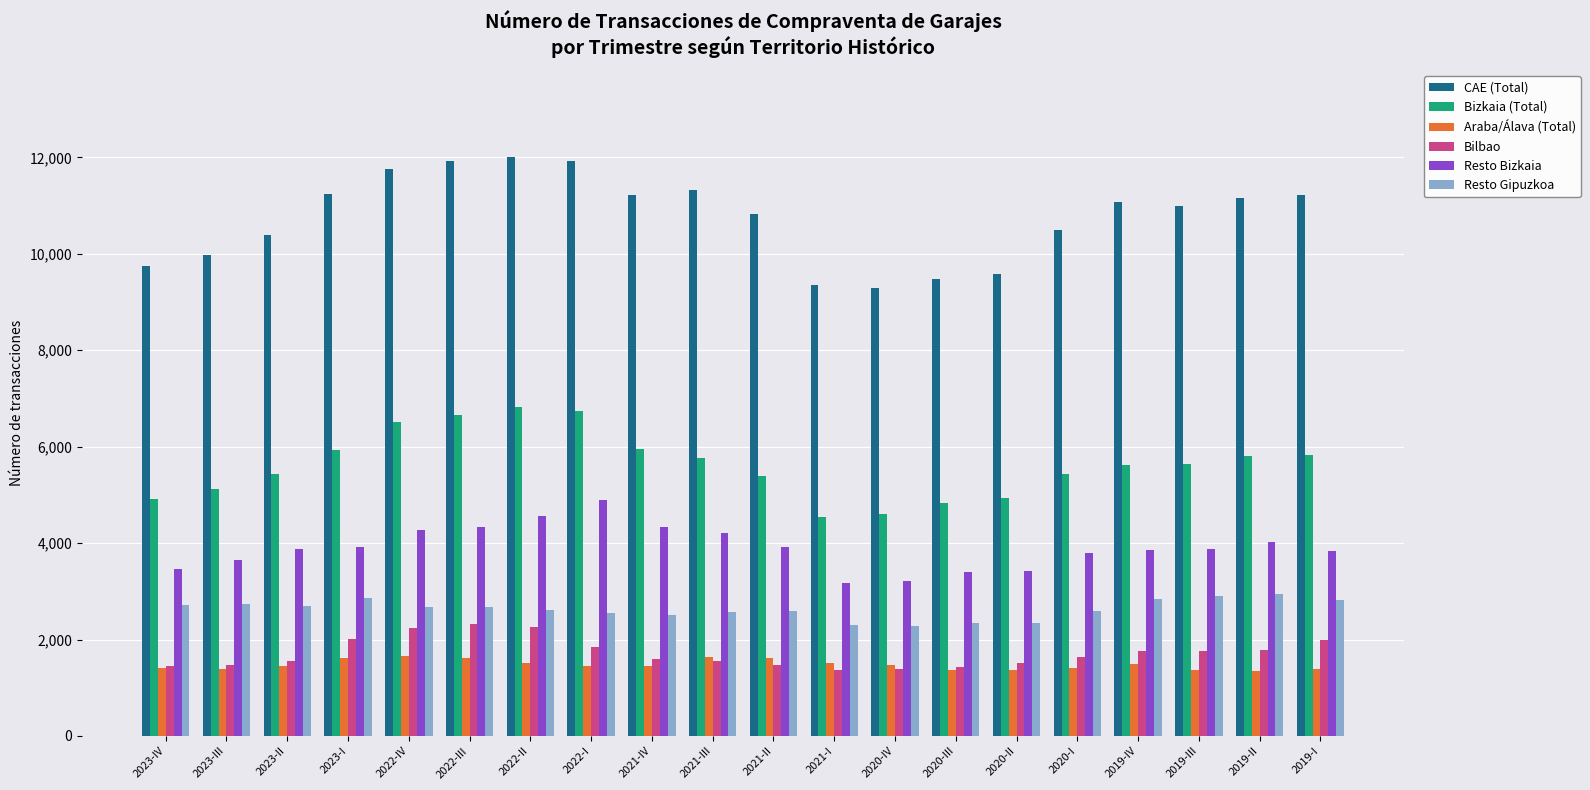

At how many categories does at least one series exceed 2063?

20